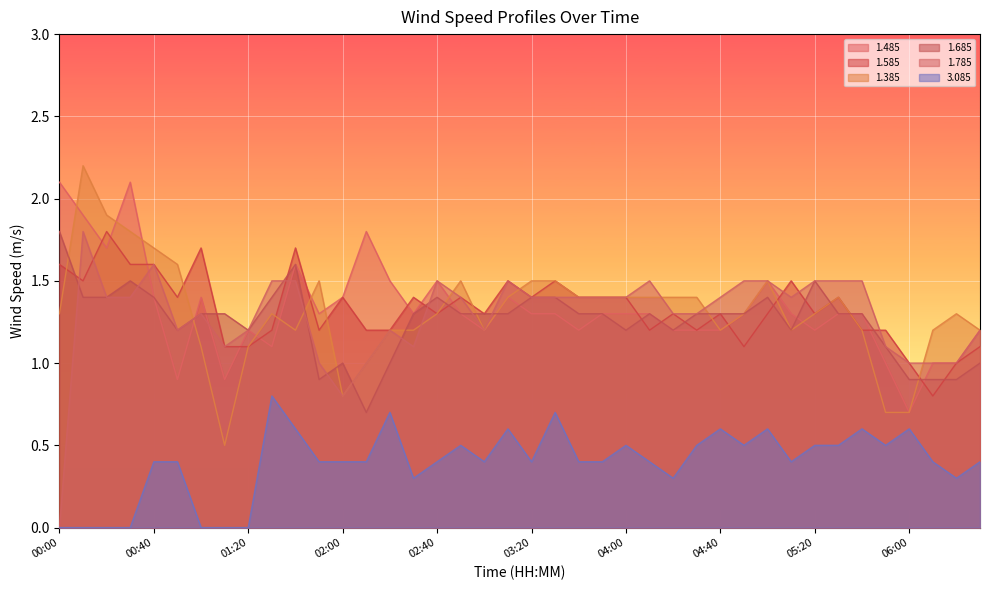

What is the sum of all 1.585 values?

53.2